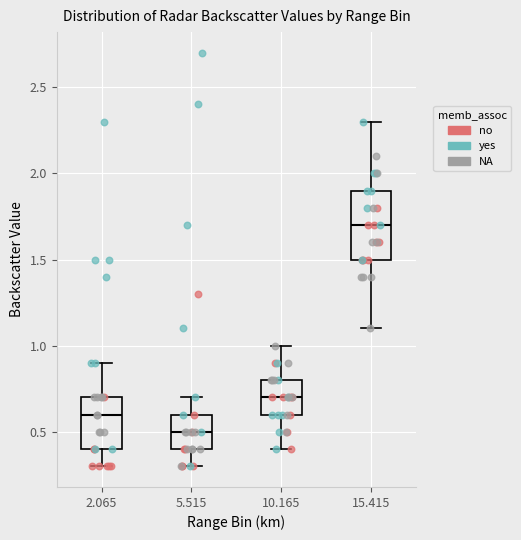

Which box is the tallest, from its lower edge to its upper edge?

15.415